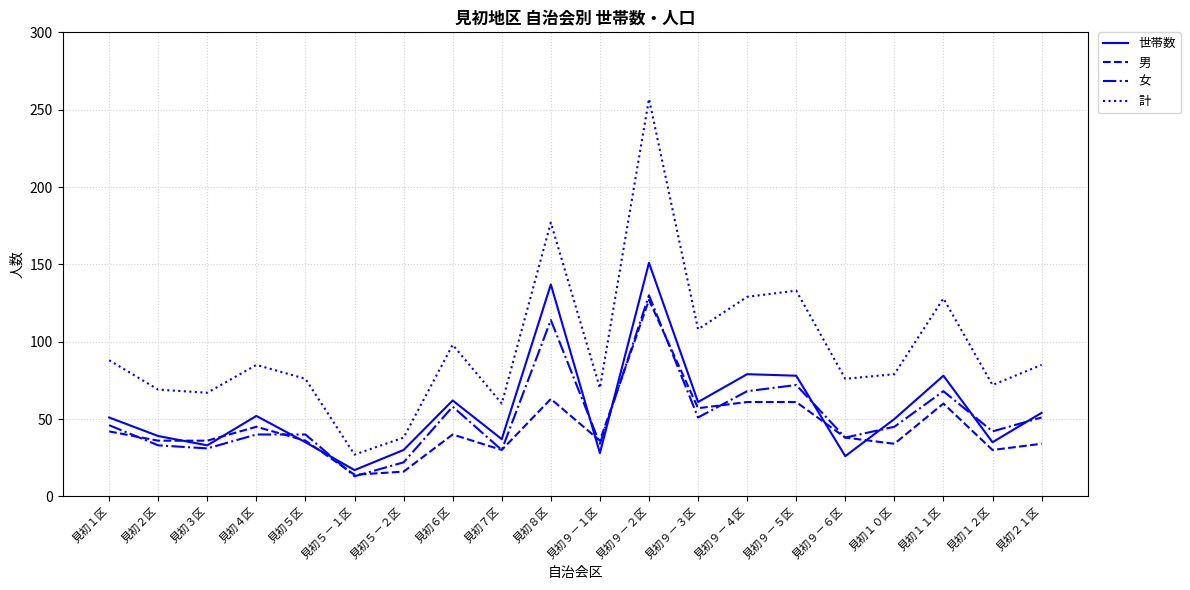

The value of 女 at 見初９－３区 is 34. True or false?

False